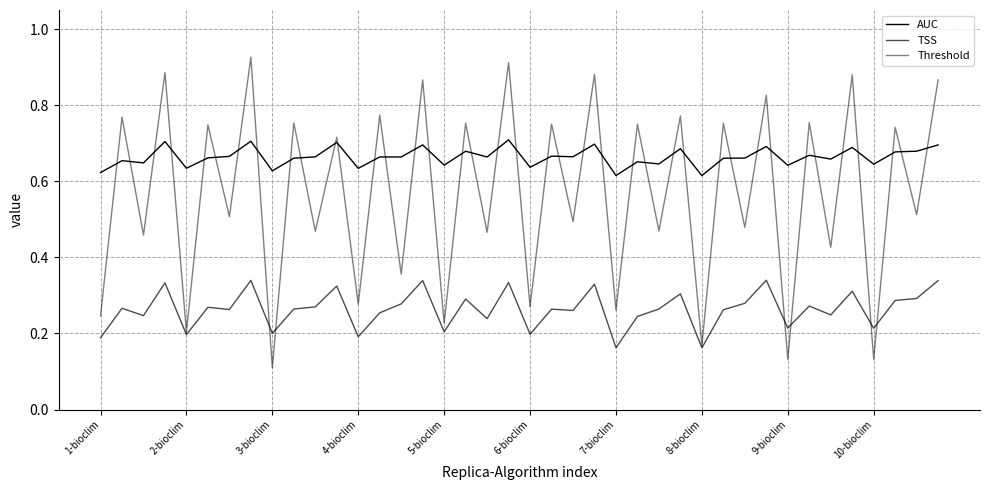

How many lines are shown in the chart?

3